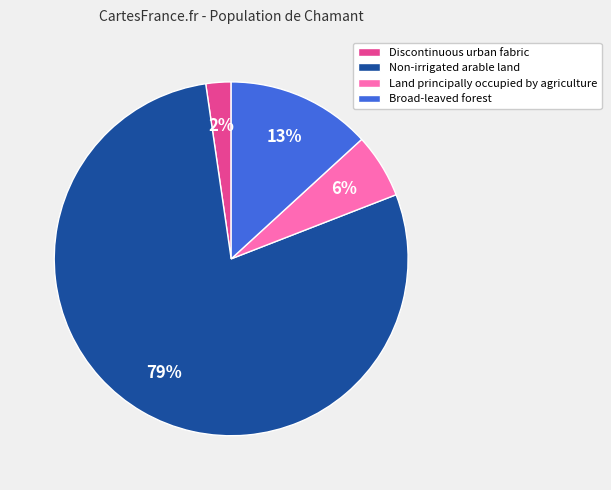

To the nearest percent, what portion does Discontinuous urban fabric represent?

2%